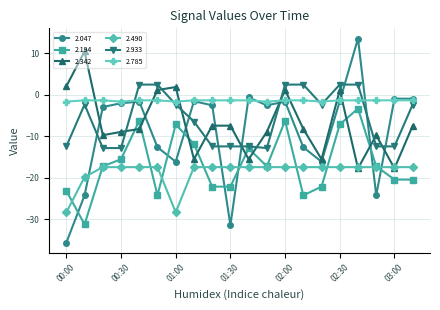

True or false: 2.047 has more than 2 points higher than both neighbors.

True